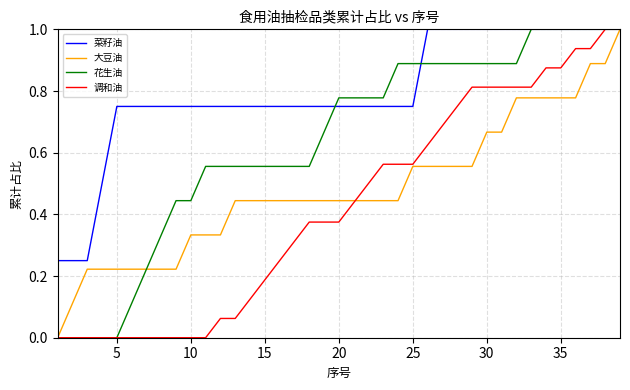

What is the highest value of the 大豆油 series?

1.0